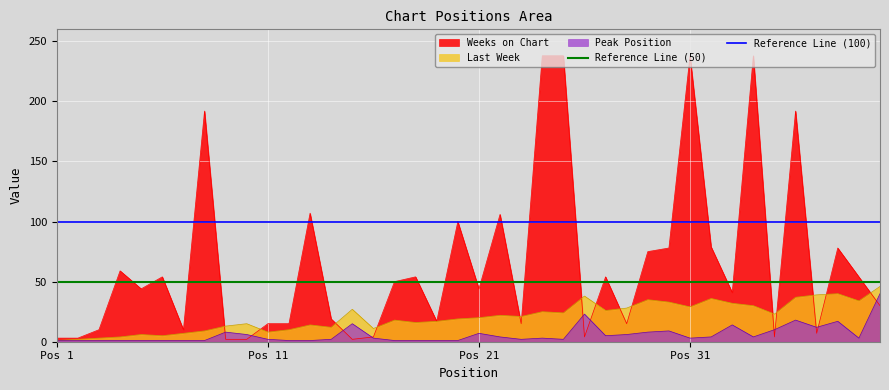

Which series has the widest spread of values?

Weeks on Chart